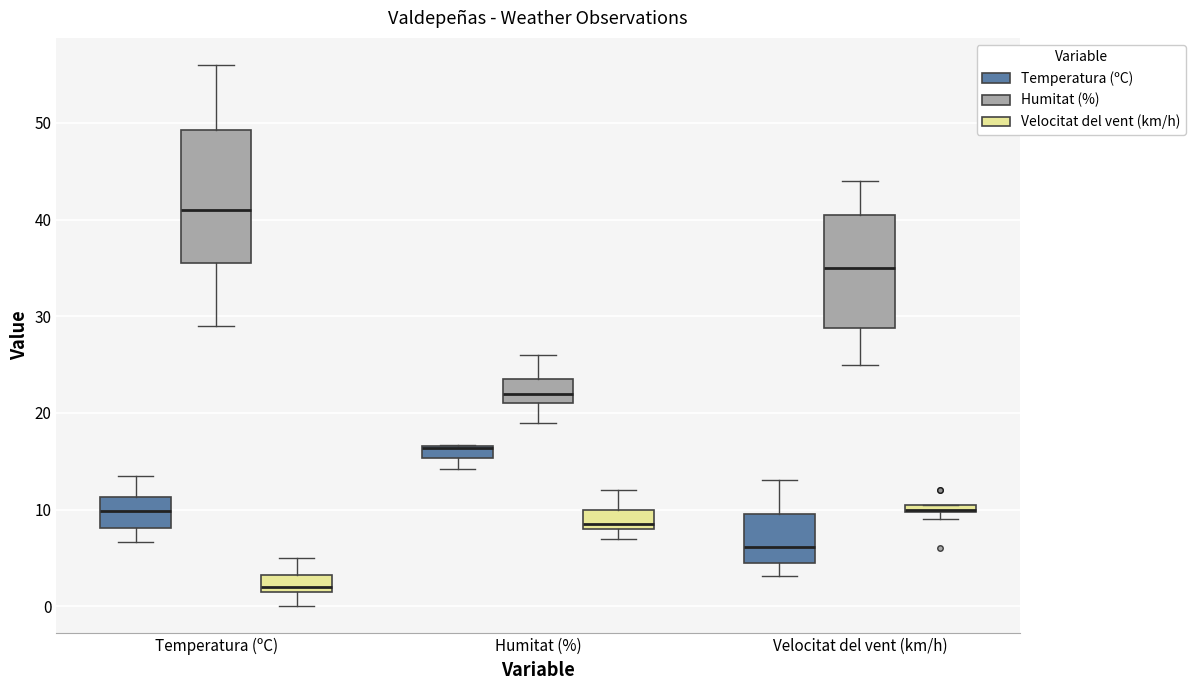

Comparing the boxes themselves (not the whiskers), which one is the tallest?

Temperatura (ºC) (Humitat (%))